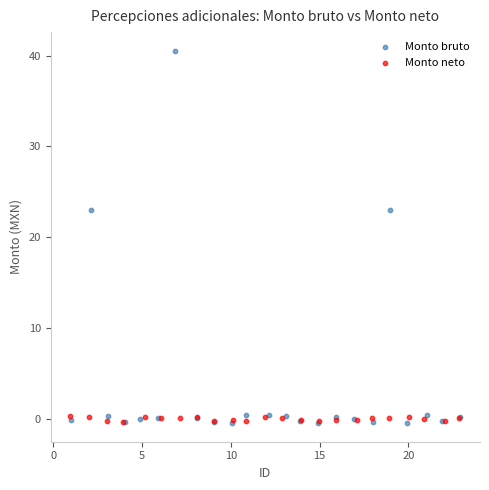

What are all the series names shown in the legend?

Monto bruto, Monto neto